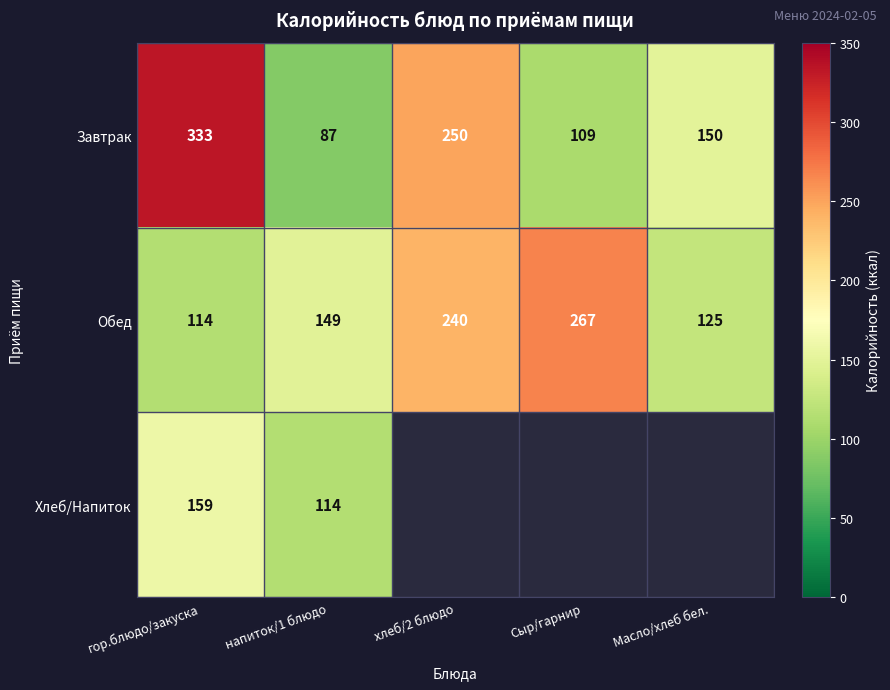

What is the minimum value shown in the chart?

87.0